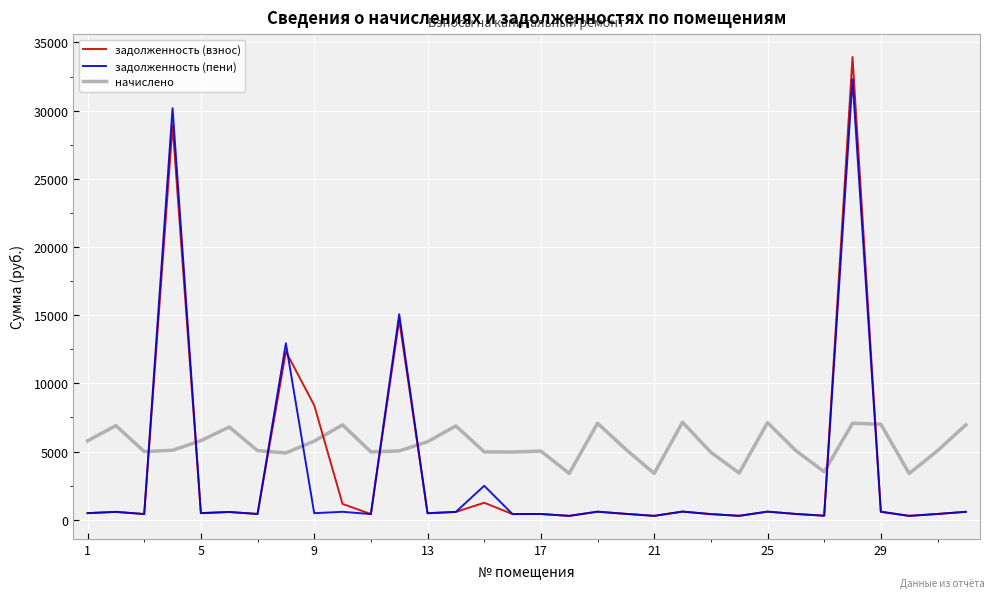

What is the greatest value displayed?

33927.8